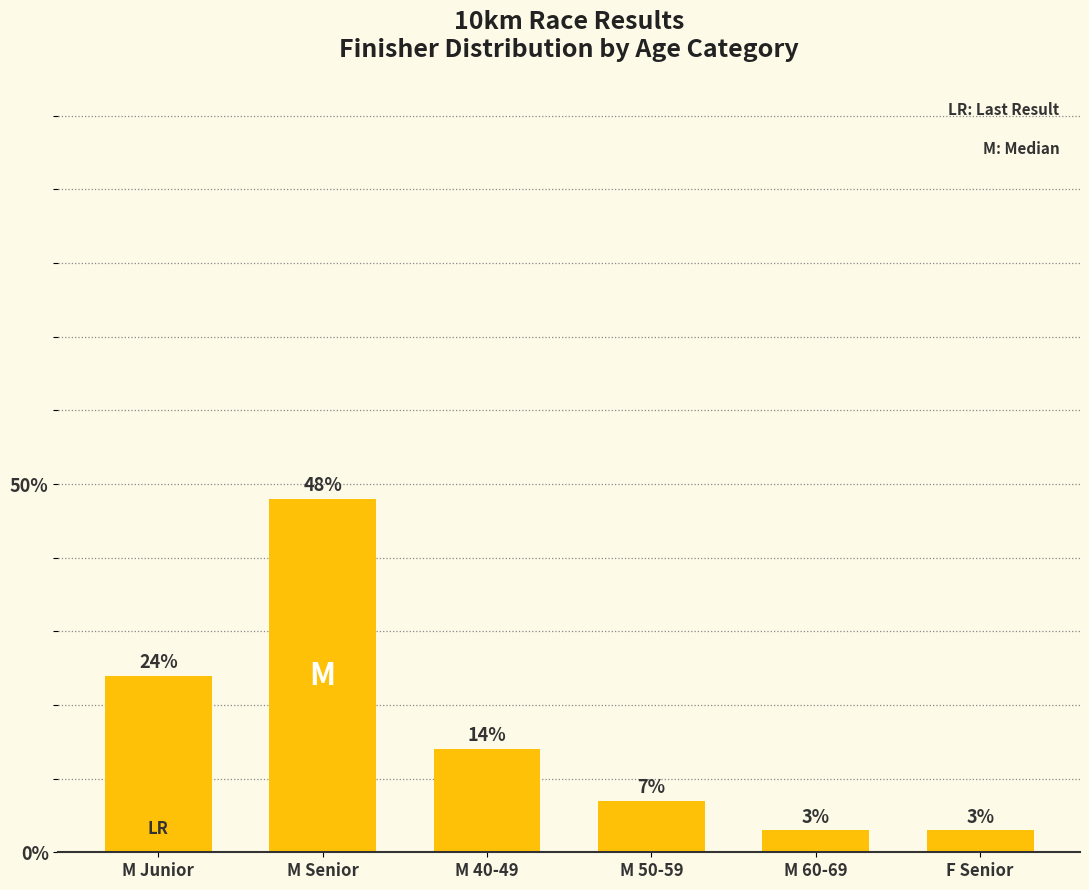

Which category has the highest value across all series?

M Senior